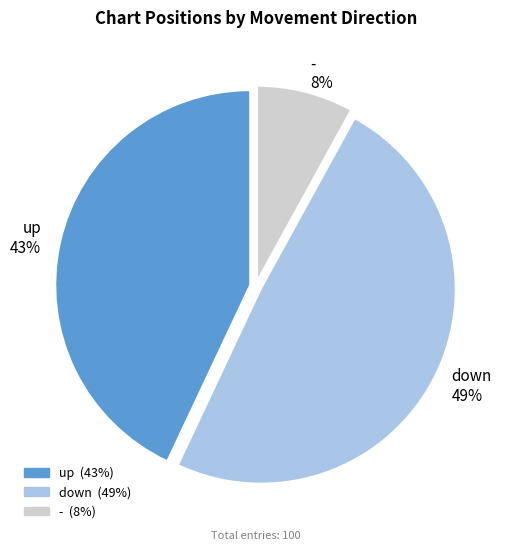

Do - and down together represent more than half of the pie?

Yes